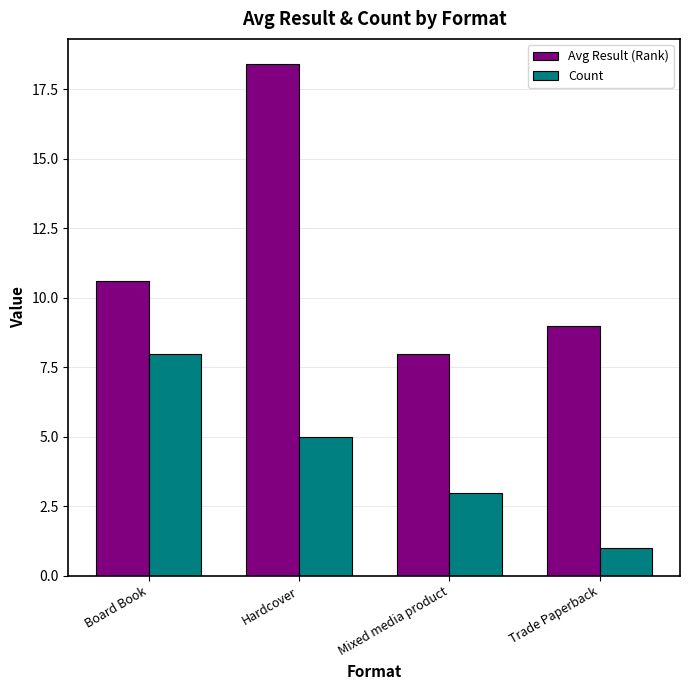

Which series has the widest spread of values?

Avg Result (Rank)